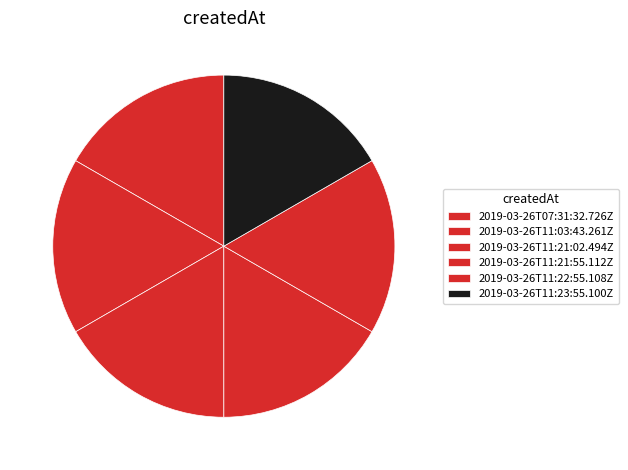

Is there any slice that represents more than half of the pie?

No